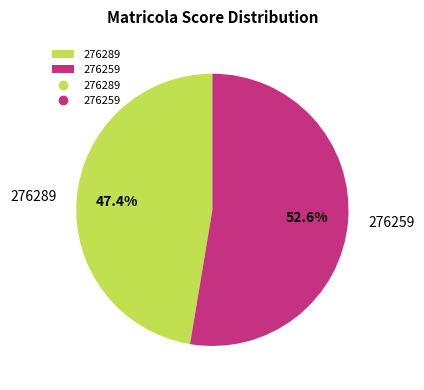

Is it true that 276259 is 53% of the pie?

True